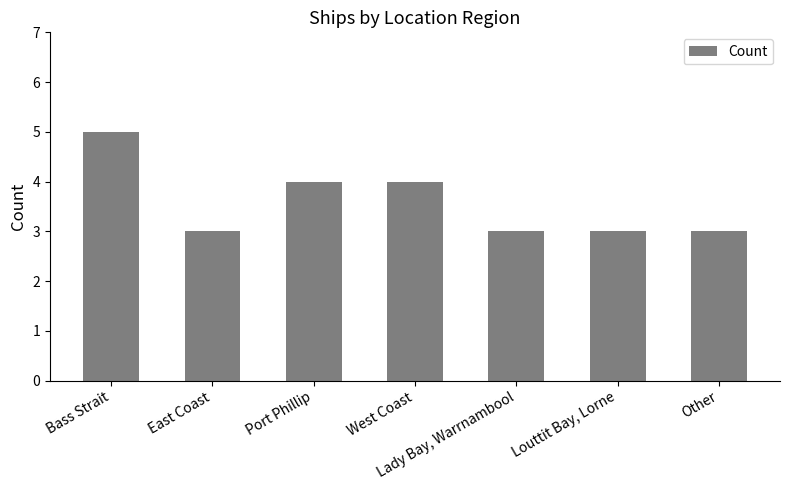

What is the average value?

4